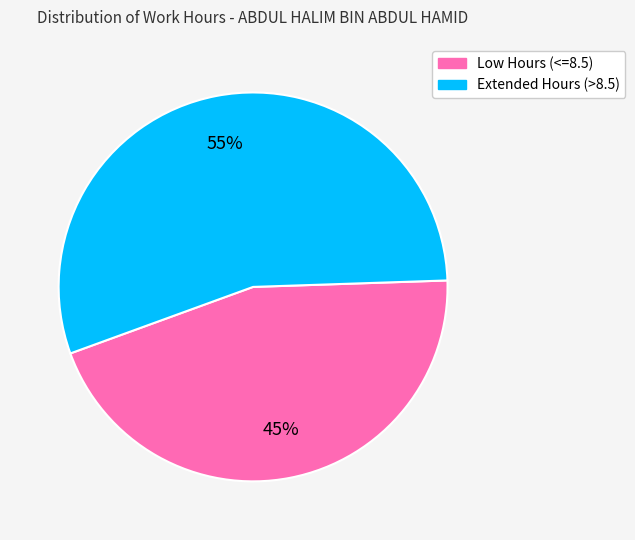

To the nearest percent, what is the difference between the largest and smallest slice percentages?

10%